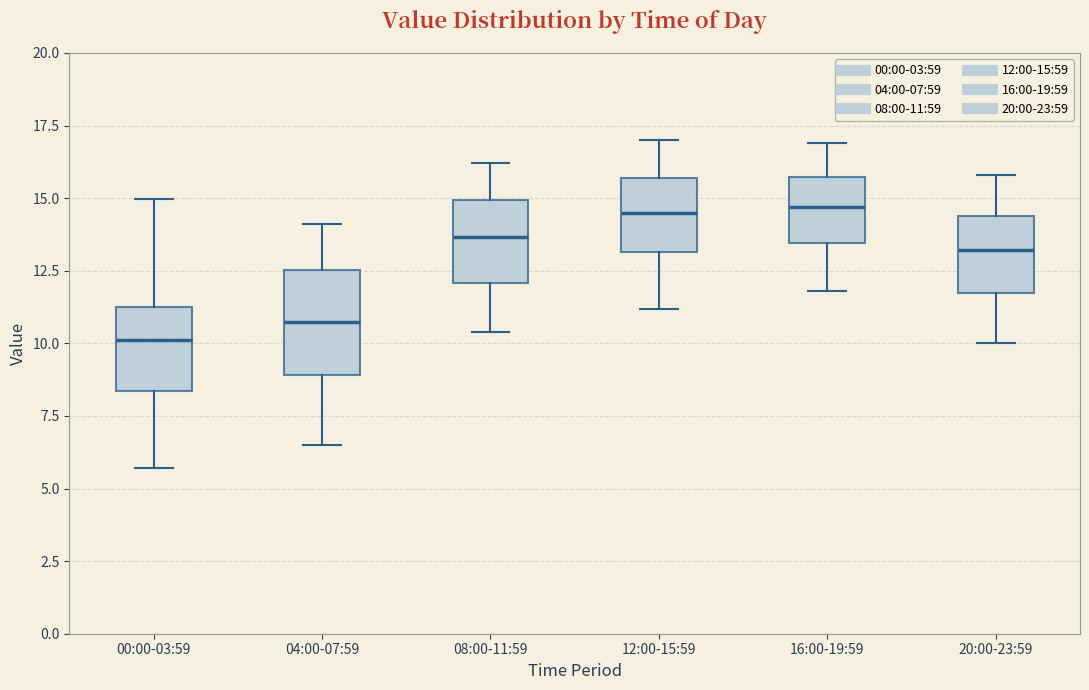

Reading left to right, read every box against the y-axis: the position of its median line, the range the box covers, and the ends of its whiskers. The values are not printed on the chart, so give them approximately, as read against the axis.

00:00-03:59: median 10.0, box 8.5 to 11.0, whiskers 5.5 to 15.0
04:00-07:59: median 11.0, box 9.0 to 12.5, whiskers 6.5 to 14.0
08:00-11:59: median 13.5, box 12.0 to 15.0, whiskers 10.5 to 16.0
12:00-15:59: median 14.5, box 13.0 to 15.5, whiskers 11.0 to 17.0
16:00-19:59: median 14.5, box 13.5 to 15.5, whiskers 12.0 to 17.0
20:00-23:59: median 13.0, box 12.0 to 14.5, whiskers 10.0 to 16.0